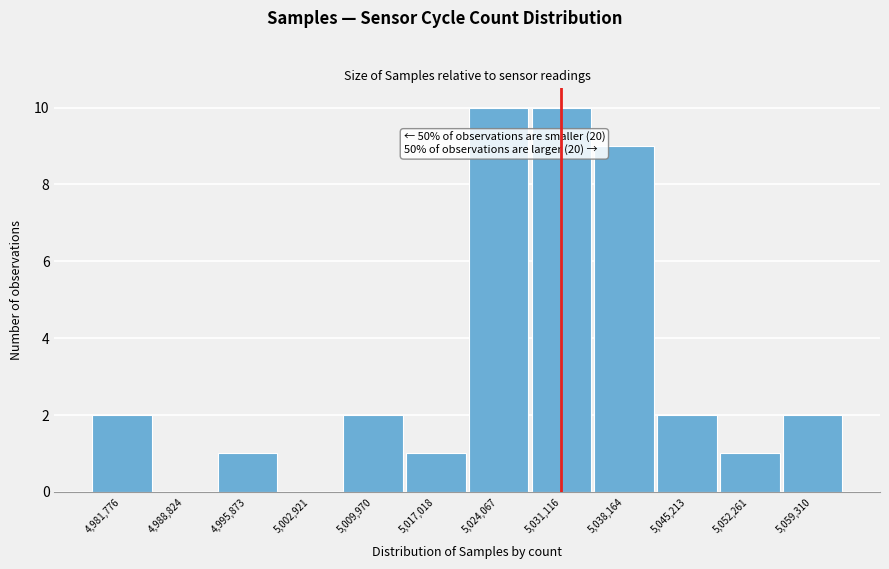

Reading left to right, extract all data points from this chart.

4,981,776=2	4,988,824=0	4,995,873=1	5,002,921=0	5,009,970=2	5,017,018=1	5,024,067=10	5,031,116=10	5,038,164=9	5,045,213=2	5,052,261=1	5,059,310=2